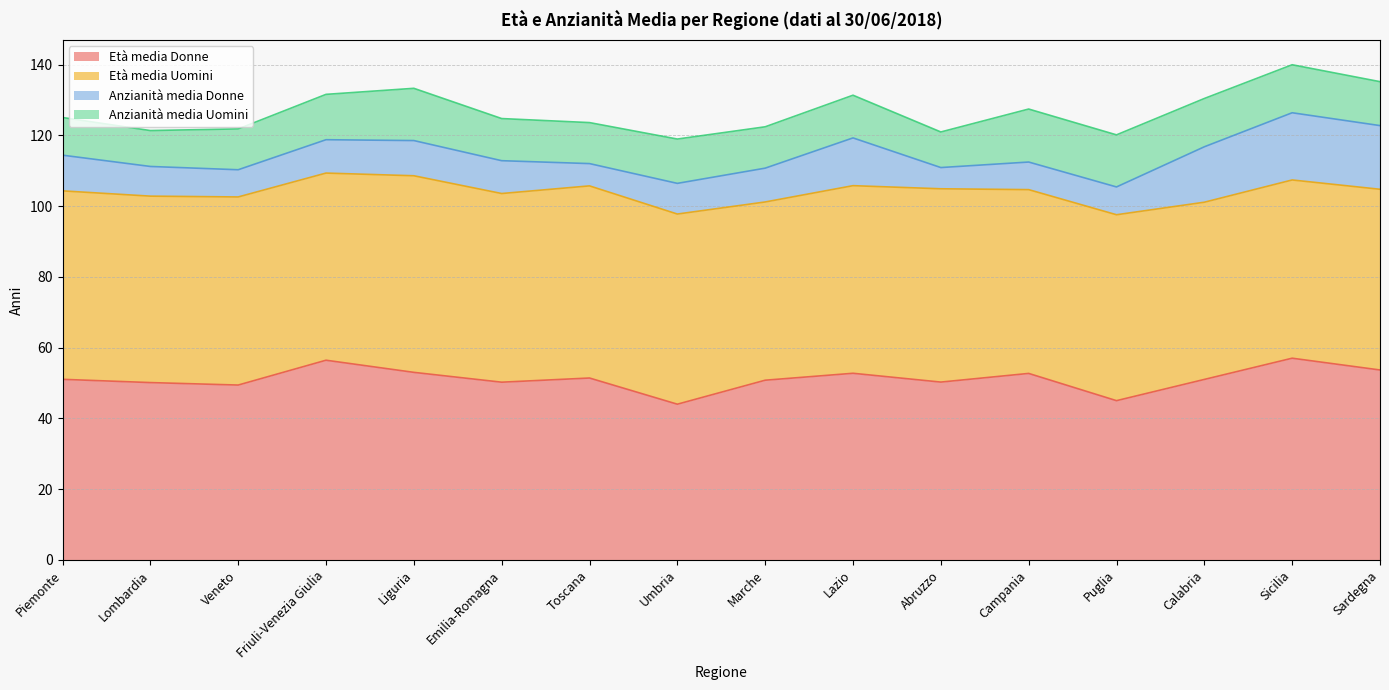

How many categories are shown in the chart?

16